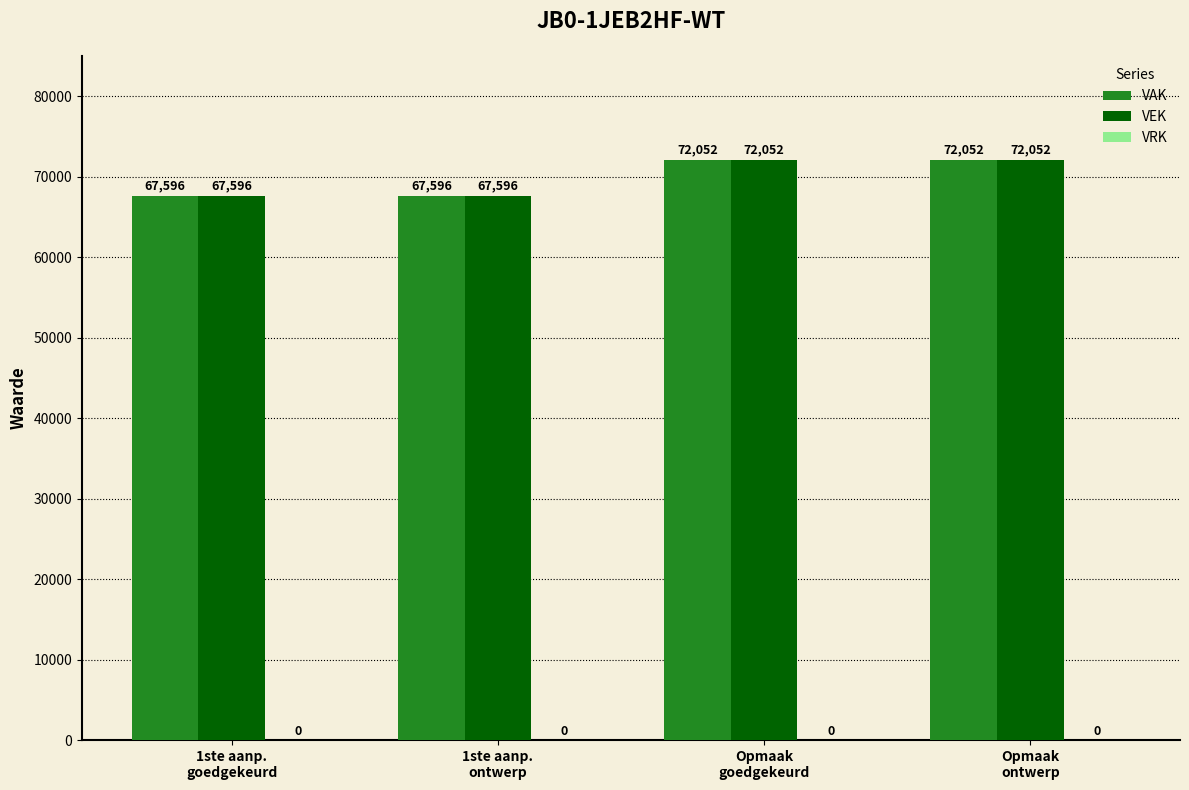

What is the difference between the highest and lowest values at Opmaak
goedgekeurd?

0